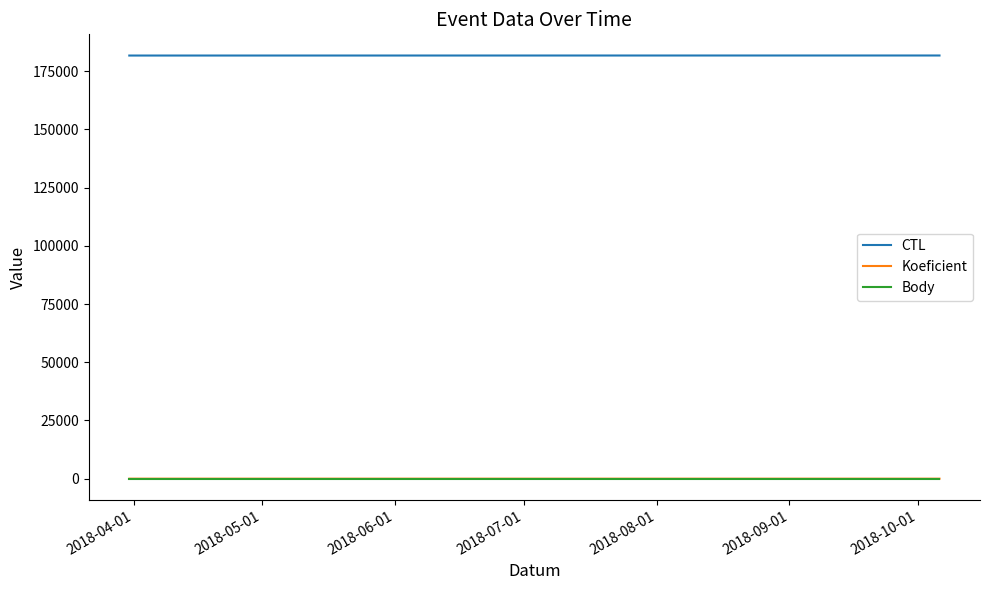

True or false: CTL and Koeficient cross at least once.

False